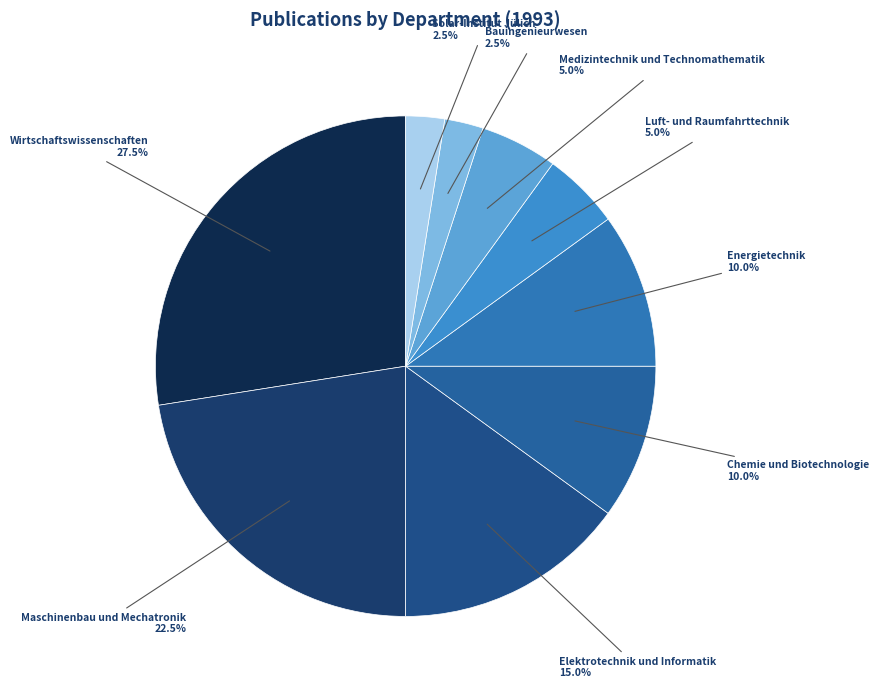

Is there any slice that represents more than half of the pie?

No